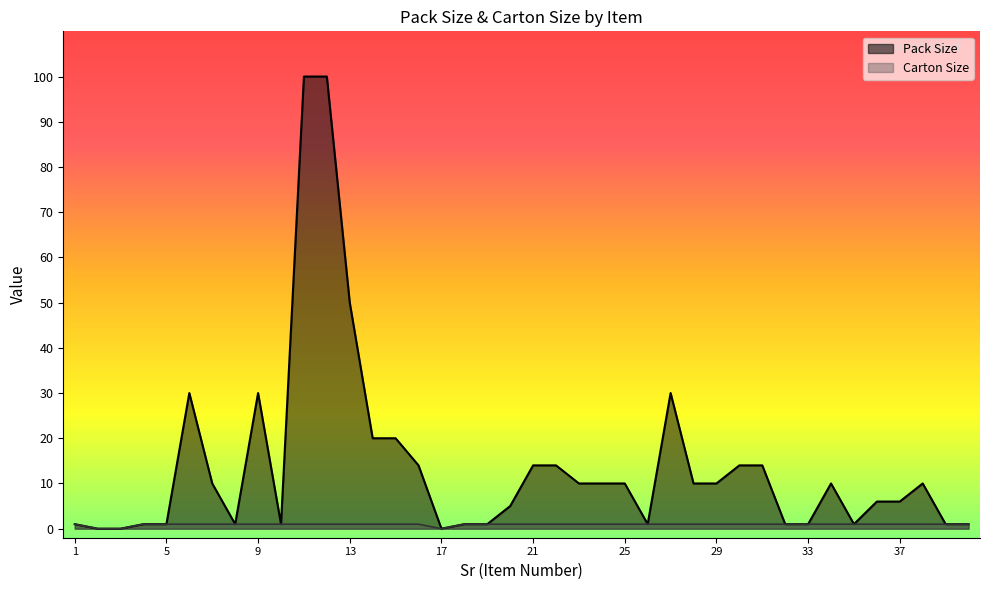

Which series has the widest spread of values?

Pack Size